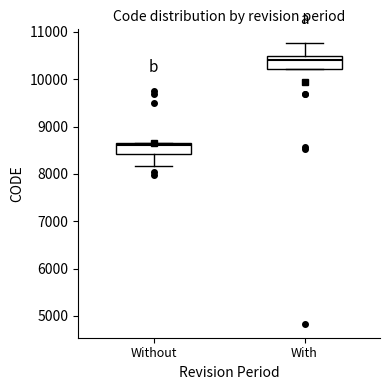

Where does the lower whisker of the box for Without end on the y-axis? The values are not printed on the chart, so give them approximately, as read against the axis.

8200